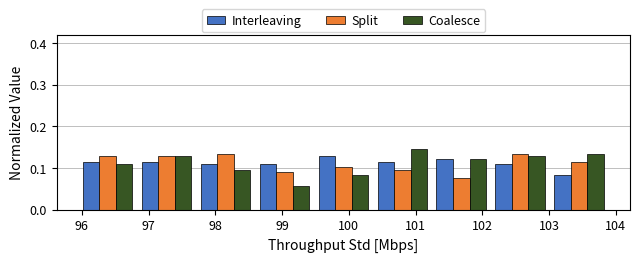

What is the height of the Coalesce bar covering 101.2 to 102.1 on the x-axis? Neither the bar edges nor the heights are printed on the chart, so give them approximately, as read against the axes.

0.12